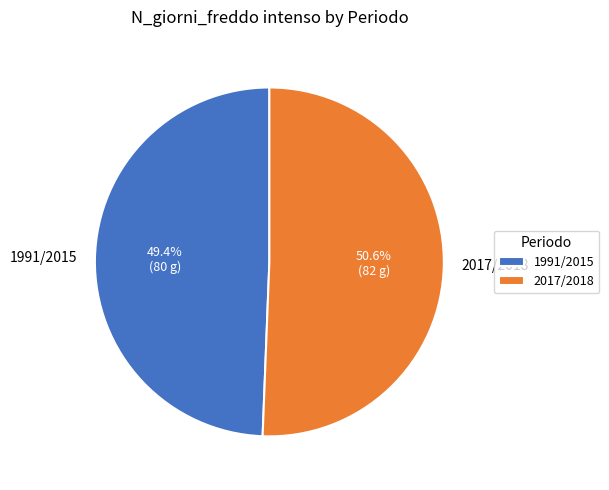

Rank the categories by value from lowest to highest.

1991/2015, 2017/2018